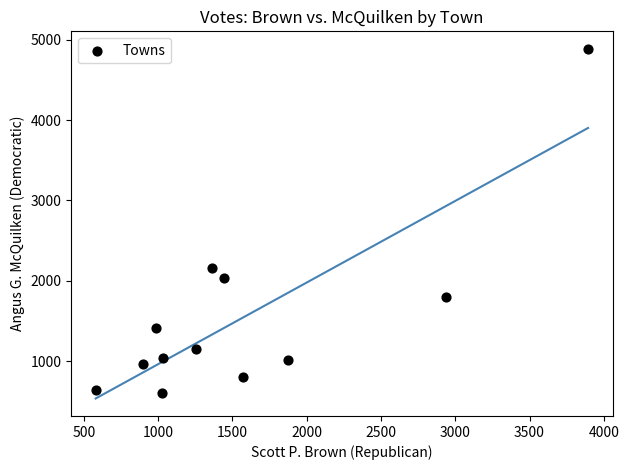

What is the range of Y values (max minus min)?

4282